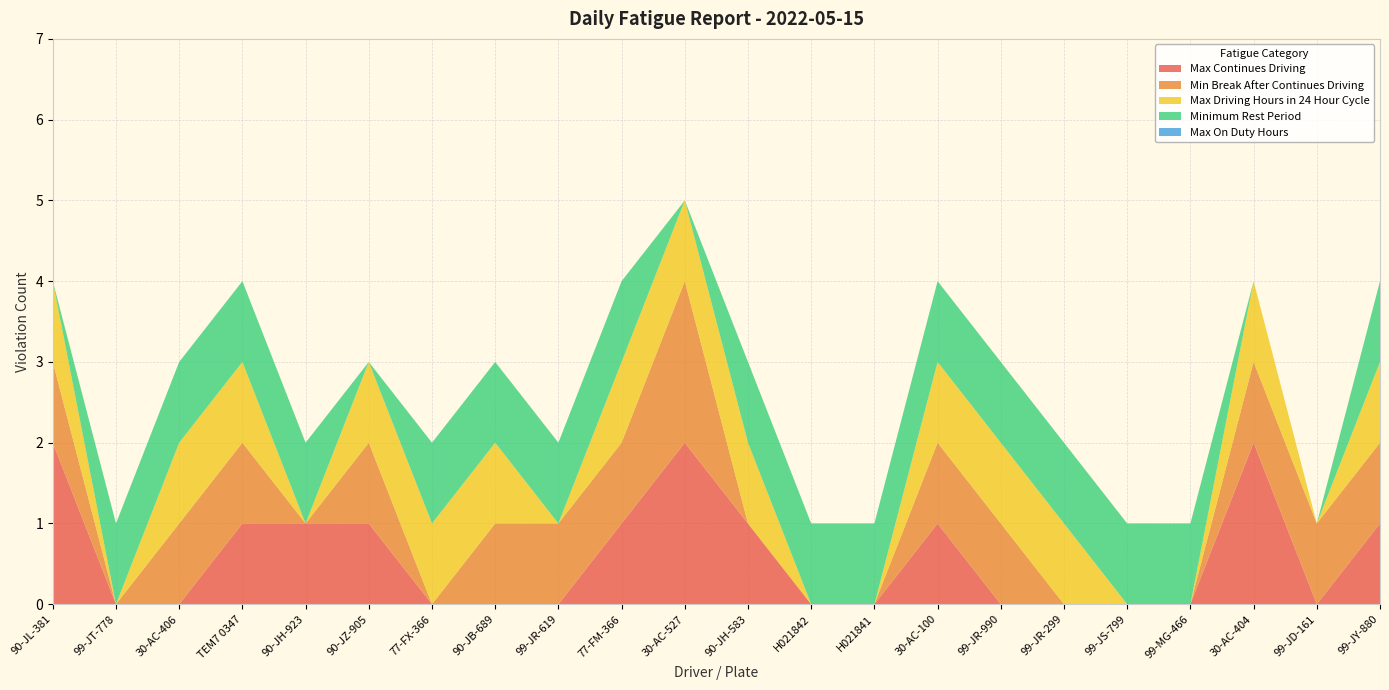

Reading right to left, transcribe all the data shown in this chart.

Max Continues Driving: 1	0	2	0	0	0	0	1	0	0	1	2	1	0	0	0	1	1	1	0	0	2
Min Break After Continues Driving: 1	1	1	0	0	0	1	1	0	0	0	2	1	1	1	0	1	0	1	1	0	1
Max Driving Hours in 24 Hour Cycle: 1	0	1	0	0	1	1	1	0	0	1	1	1	0	1	1	1	0	1	1	0	1
Minimum Rest Period: 1	0	0	1	1	1	1	1	1	1	1	0	1	1	1	1	0	1	1	1	1	0
Max On Duty Hours: 0	0	0	0	0	0	0	0	0	0	0	0	0	0	0	0	0	0	0	0	0	0